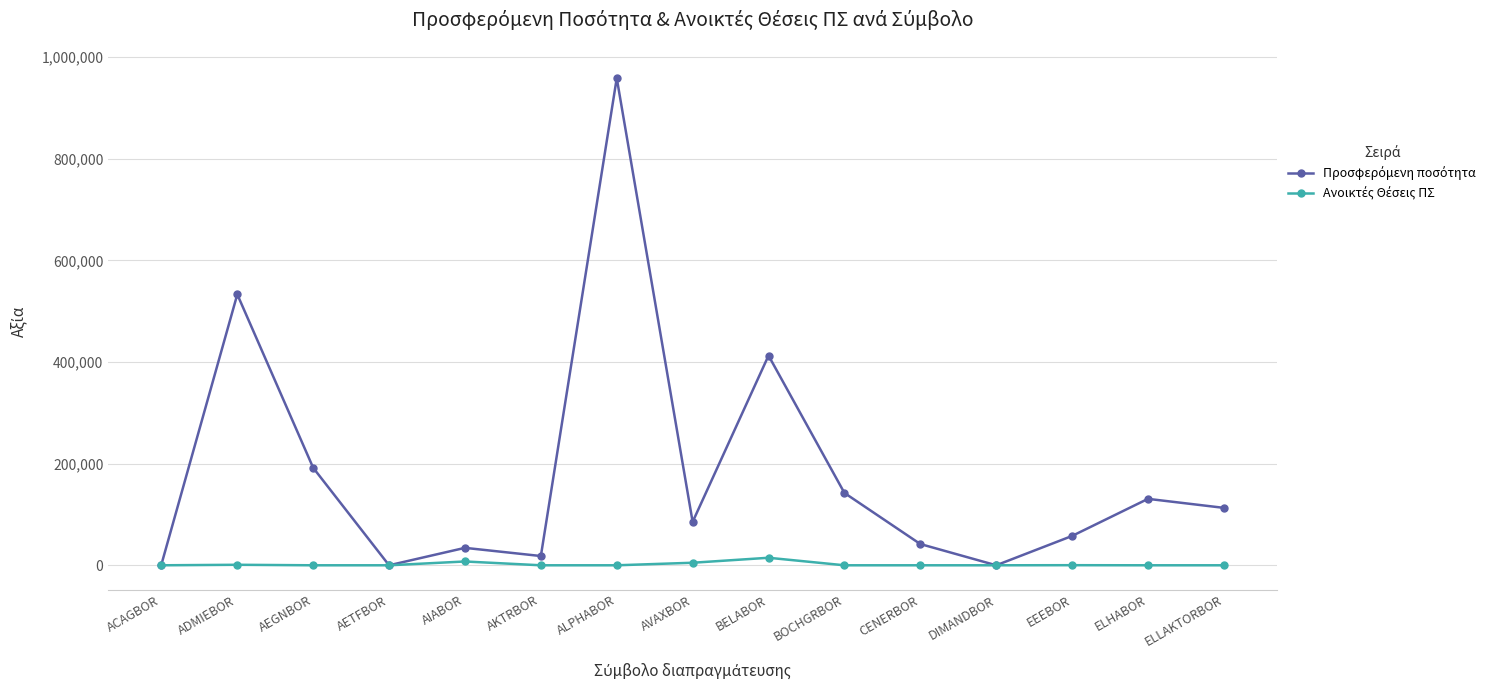

At which category is the sum across all series the highest?

ALPHABOR